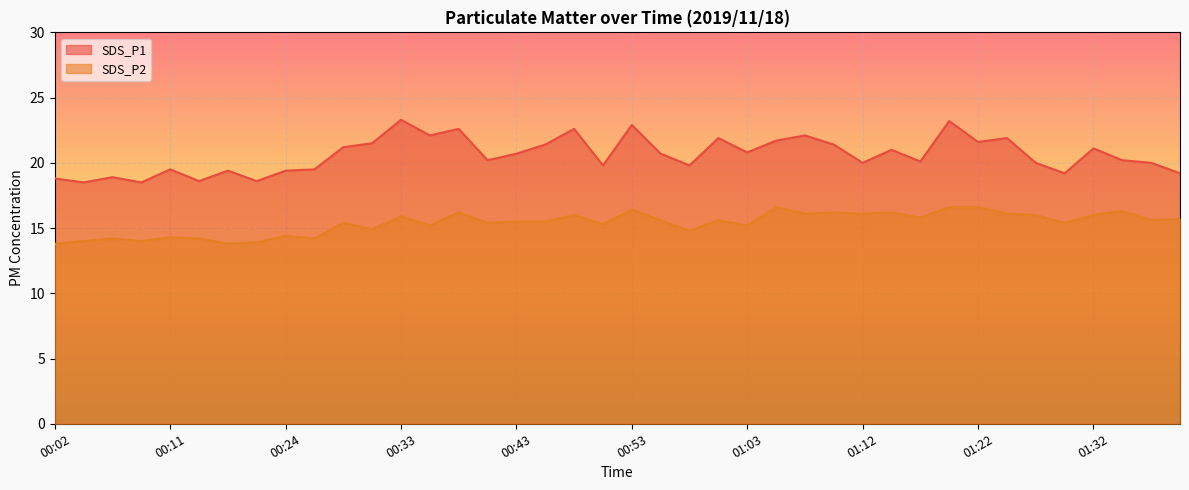

The SDS_P2 series shows 22.3 at 00:19. True or false?

False